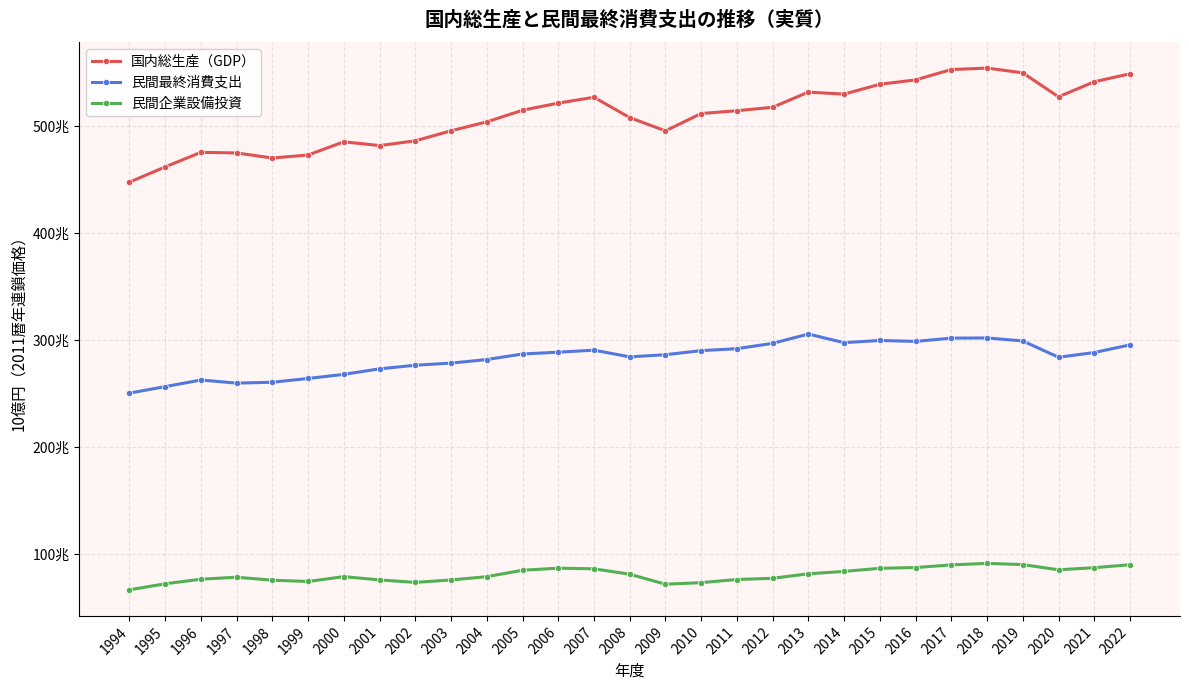

What are all the series names shown in the legend?

国内総生産（GDP）, 民間最終消費支出, 民間企業設備投資